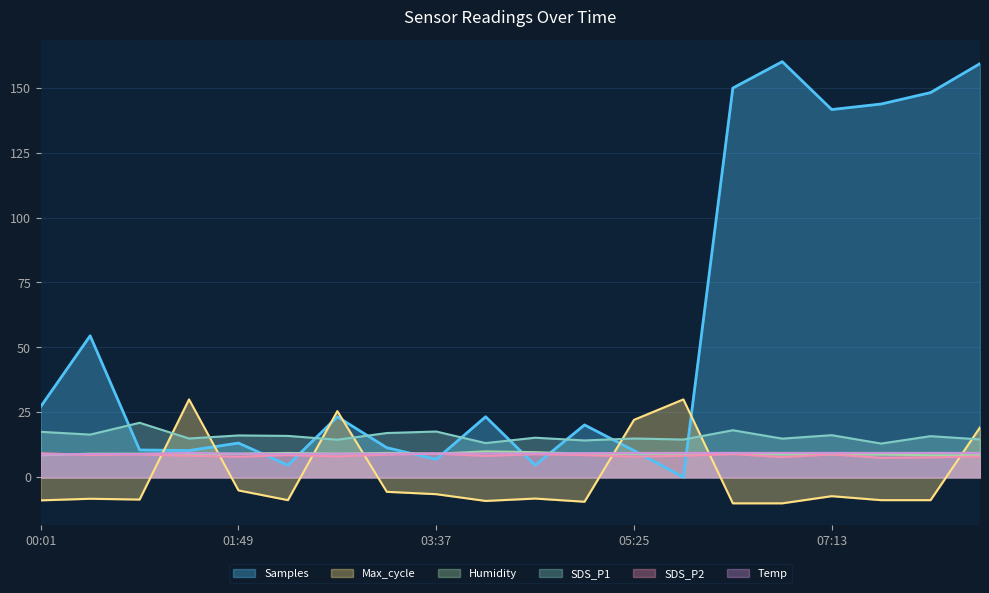

Reading right to left, extract all data points from this chart.

Samples: 159.2	148.1	143.7	141.6	160.0	149.8	0.0	10.3	20.2	4.7	23.3	6.9	11.4	23.3	4.7	13.2	10.3	10.5	54.5	27.2
SDS_P1: 14.6	15.8	13.0	16.2	14.9	18.1	14.6	14.9	14.2	15.2	13.2	17.6	17.1	14.5	15.9	16.1	14.9	21.0	16.4	17.5
SDS_P2: 8.0	7.7	7.5	8.8	7.8	8.9	8.3	8.0	8.6	8.9	8.3	9.1	8.8	8.1	8.6	8.0	8.3	8.8	8.6	9.3
Max_cycle: 19.2	-8.8	-8.8	-7.2	-10.0	-10.0	30.0	22.1	-9.4	-8.2	-9.1	-6.5	-5.6	25.5	-8.8	-5.0	30.0	-8.5	-8.2	-8.9
Humidity: 8.5	8.5	8.8	8.8	8.8	9.1	9.1	9.1	9.1	9.7	10.0	9.1	9.4	9.1	9.4	9.1	9.1	9.1	9.1	8.5
Temp: 9.4	9.4	9.4	9.4	9.4	9.4	9.4	9.4	9.3	9.2	9.2	9.2	9.1	9.1	9.0	9.1	9.4	9.0	9.0	8.7